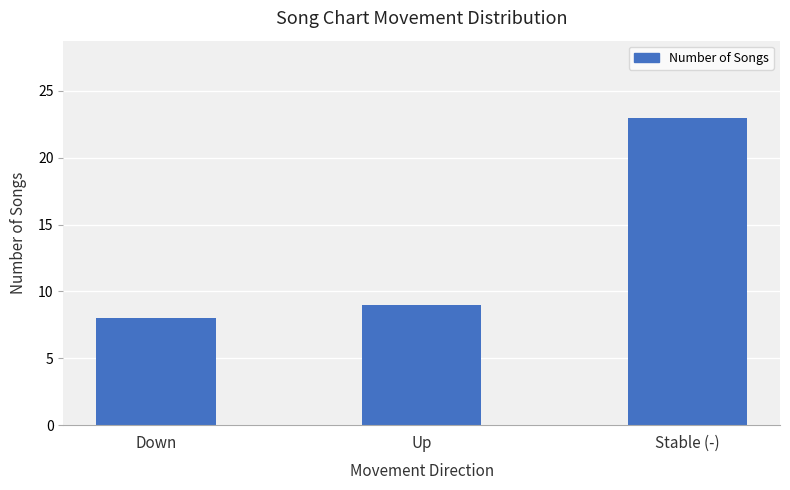

Rank the categories by value from lowest to highest.

Down, Up, Stable (-)